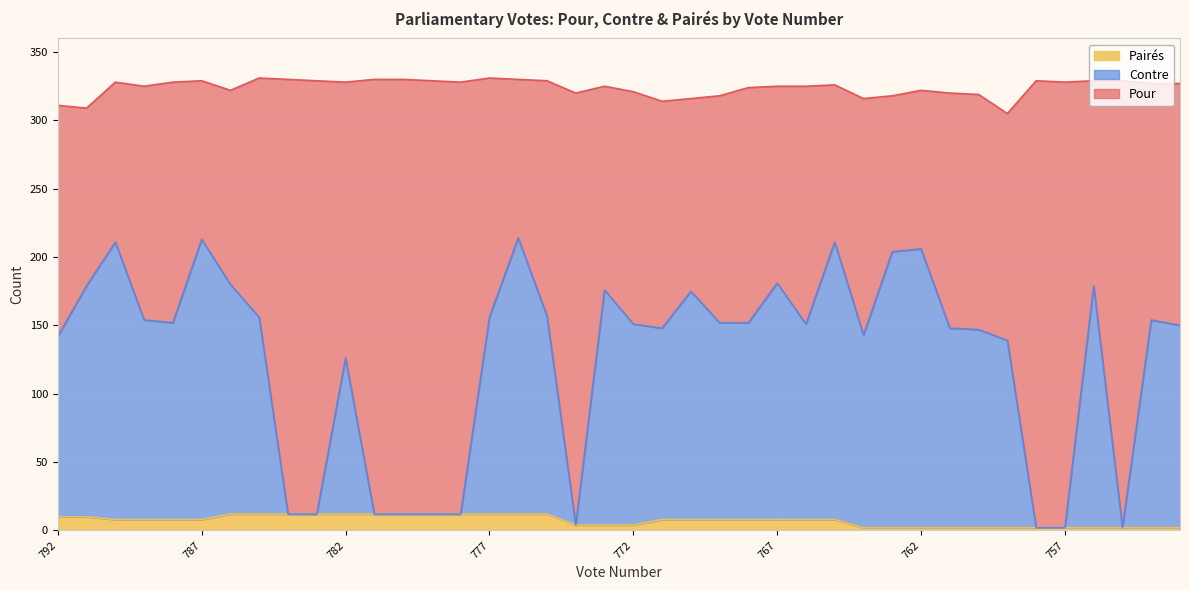

Which has a higher value, 786 or 760?

786